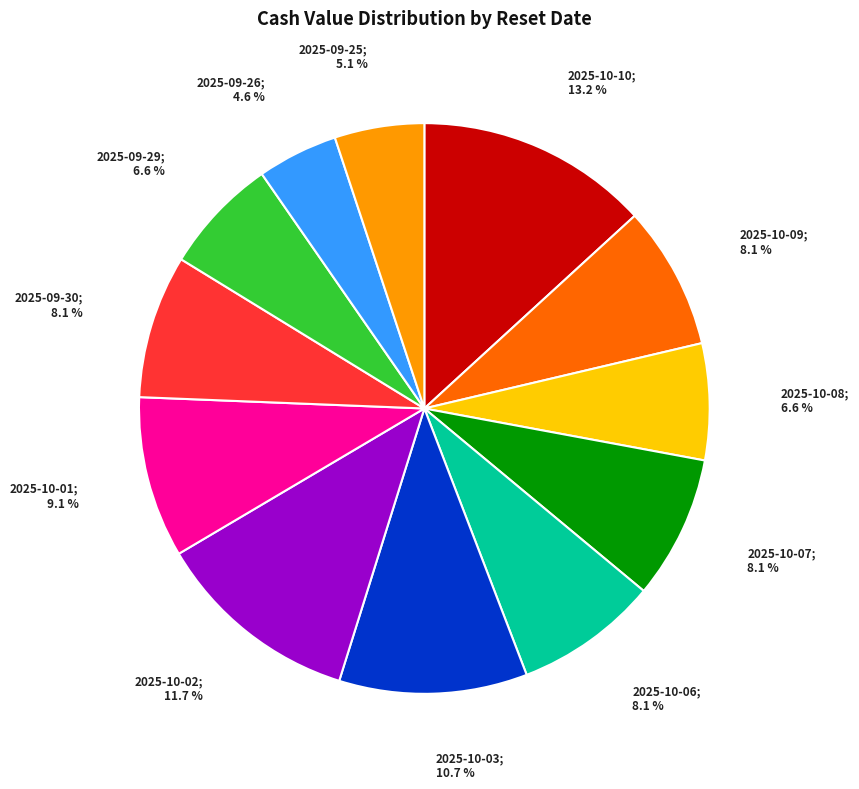

Does any single category account for the majority?

No